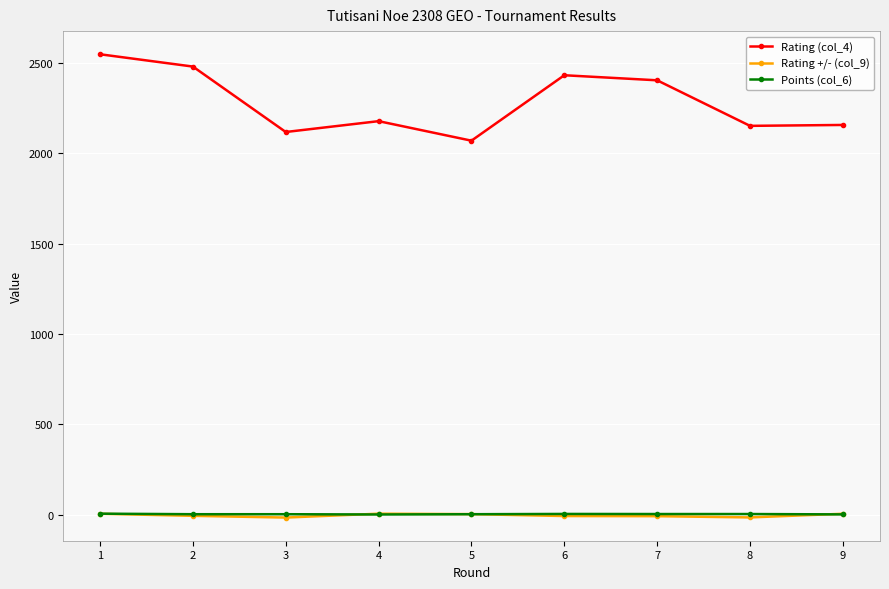

At which label does Rating (col_4) first exceed 2178?

1